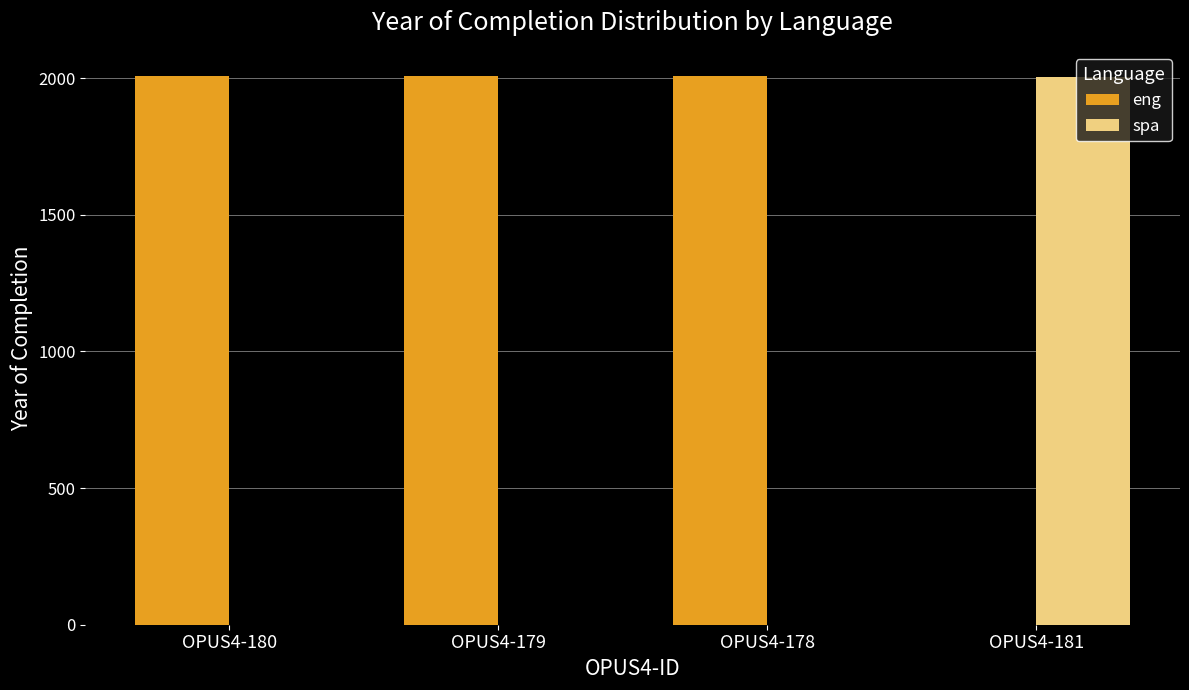

What is the sum of all eng values?

6021